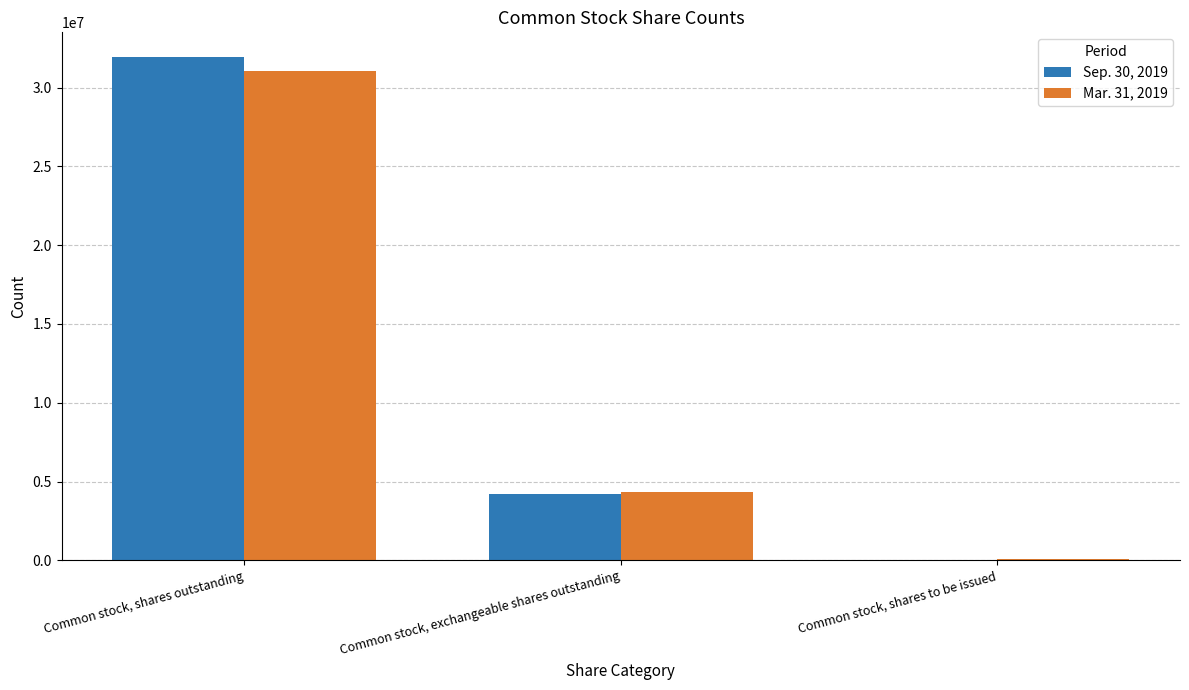

Is it true that Mar. 31, 2019 equals 5986033 at Common stock, exchangeable shares outstanding?

False